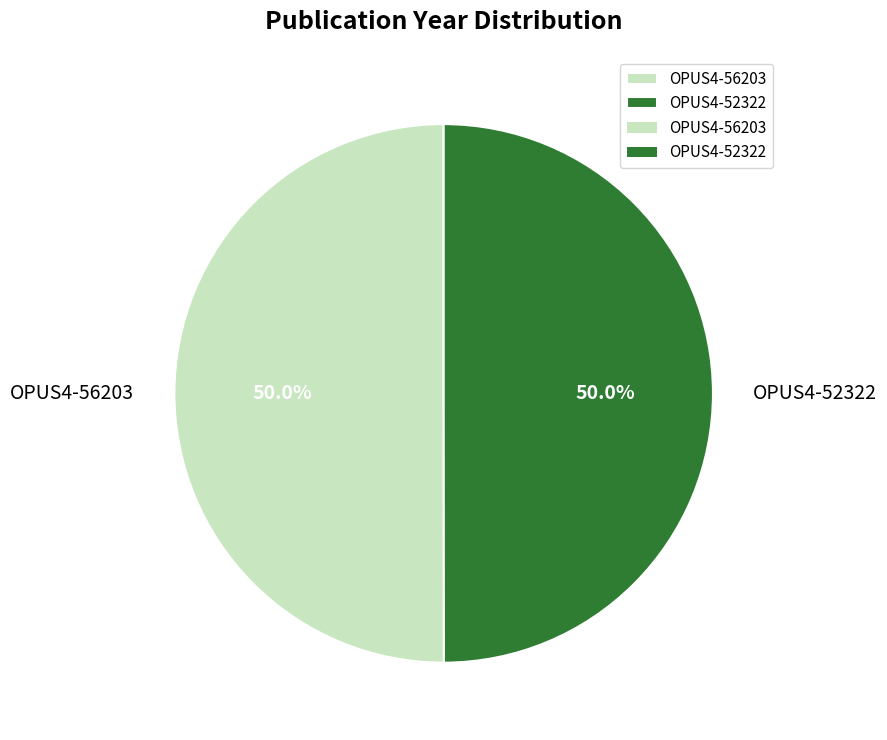

The OPUS4-56203 slice represents 43% of the pie. True or false?

False